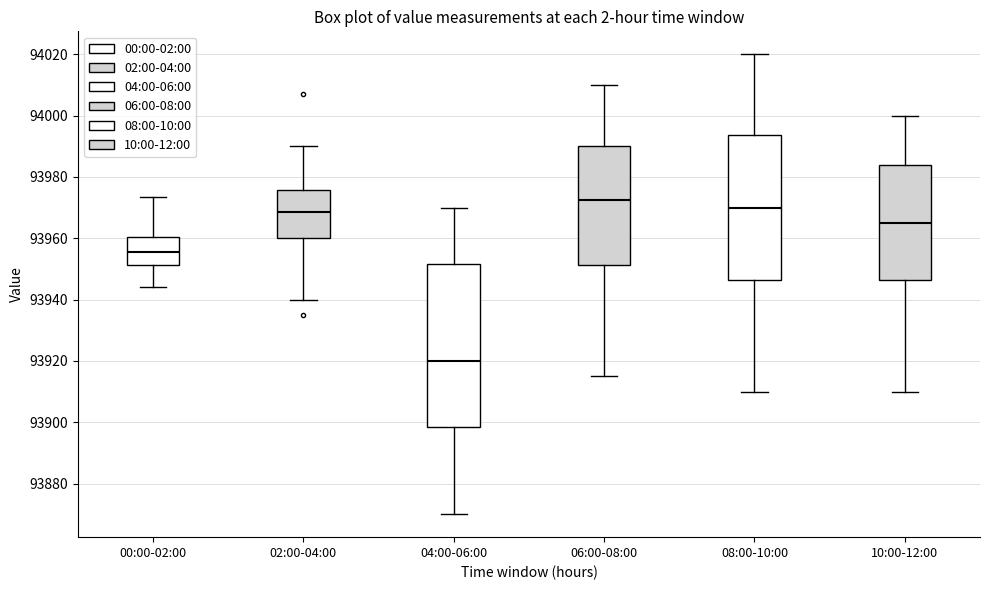

Reading left to right, transcribe this box plot: for each box, give where its median line is, the range the box spans, and where its two whiskers end, as read against the y-axis. The values are not printed on the chart, so give them approximately, as read against the axis.

00:00-02:00: median 93956, box 93952 to 93960, whiskers 93944 to 93974
02:00-04:00: median 93968, box 93960 to 93976, whiskers 93940 to 93990
04:00-06:00: median 93920, box 93898 to 93952, whiskers 93870 to 93970
06:00-08:00: median 93972, box 93952 to 93990, whiskers 93916 to 94010
08:00-10:00: median 93970, box 93946 to 93994, whiskers 93910 to 94020
10:00-12:00: median 93966, box 93946 to 93984, whiskers 93910 to 94000